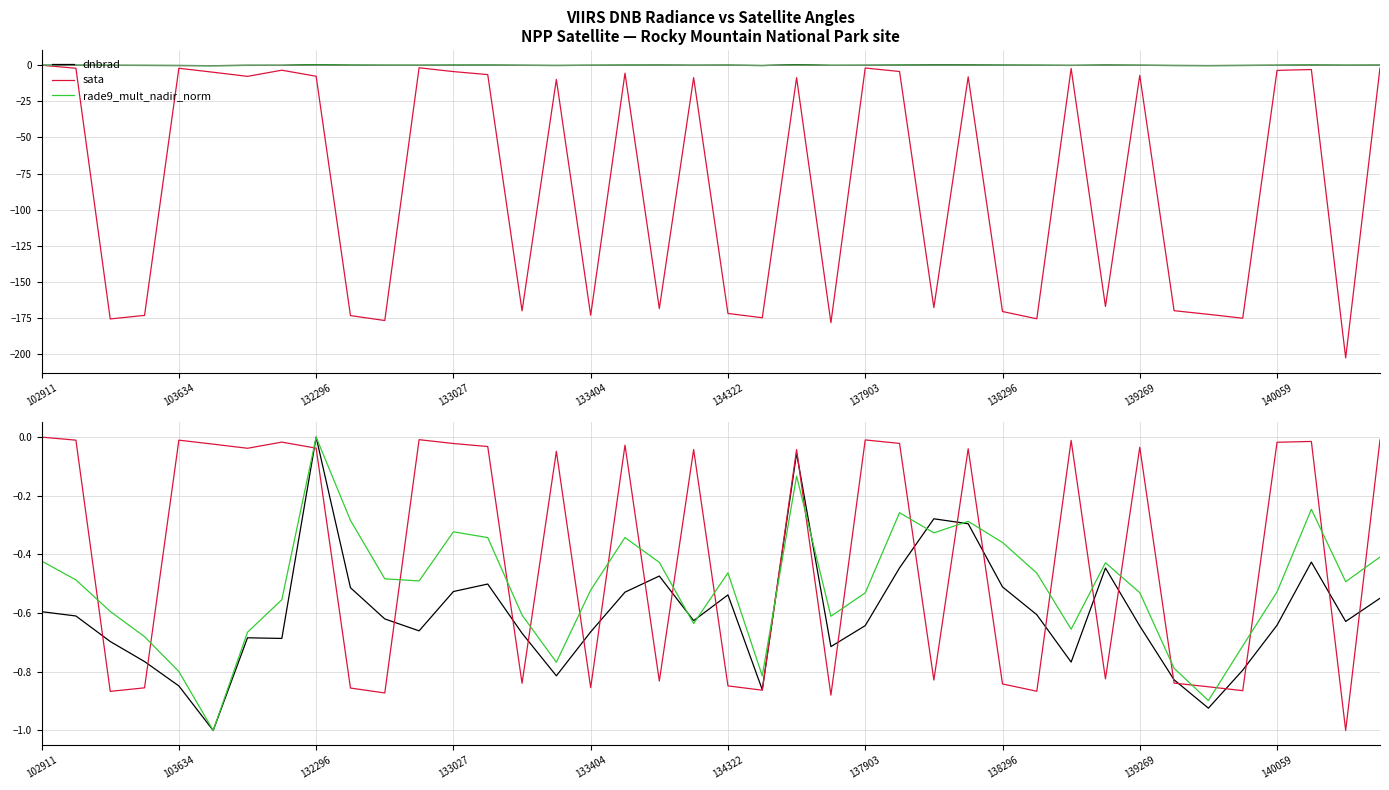

What position from the left is 133027?

4